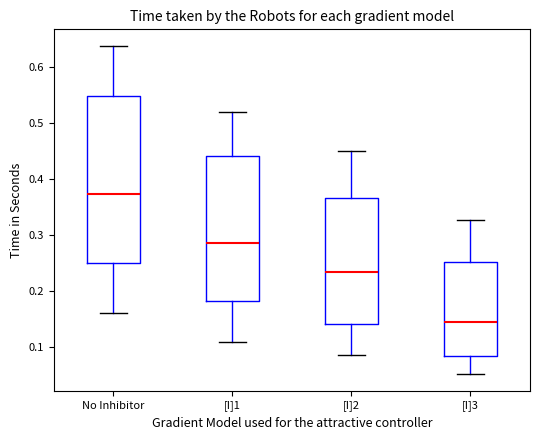

Reading left to right, transcribe this box plot: for each box, give where its median line is, the range the box spans, and where its two whiskers end, as read against the y-axis. The values are not printed on the chart, so give them approximately, as read against the axis.

No Inhibitor: median 0.37, box 0.25 to 0.55, whiskers 0.16 to 0.64
[I]1: median 0.29, box 0.18 to 0.44, whiskers 0.11 to 0.52
[I]2: median 0.23, box 0.14 to 0.37, whiskers 0.08 to 0.45
[I]3: median 0.14, box 0.08 to 0.25, whiskers 0.05 to 0.33